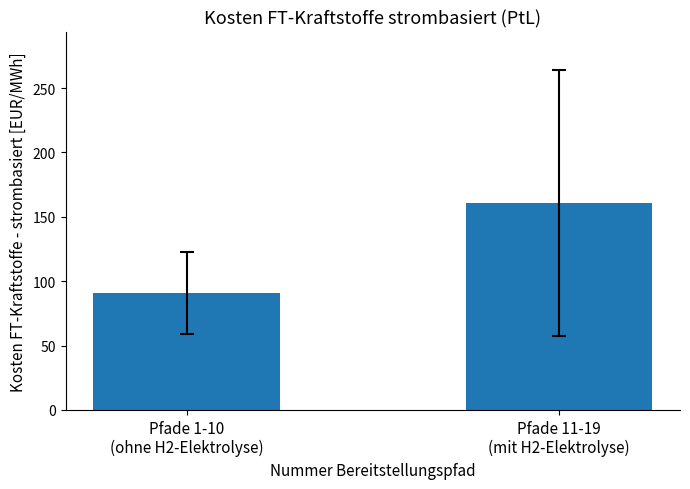

Reading left to right, transcribe all the data shown in this chart.

90.9	160.6